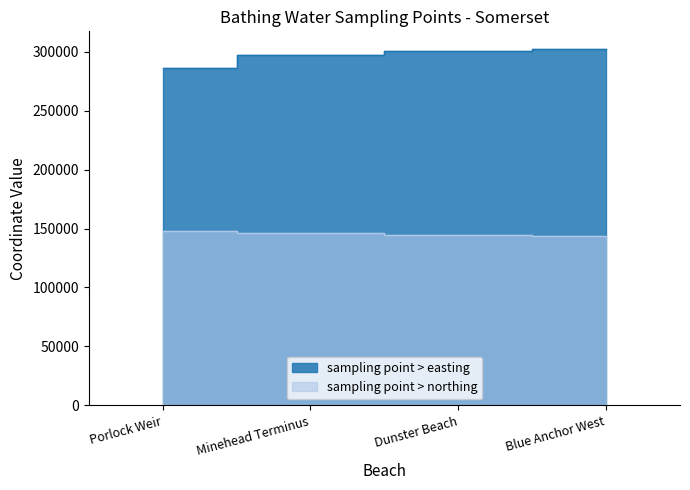

What is the total value across all series at Minehead Terminus?

444011